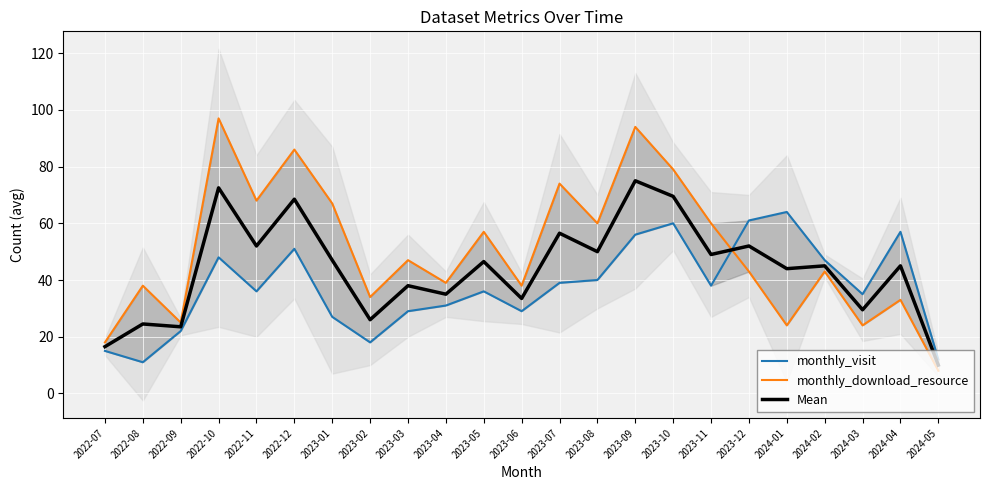

How many lines are shown in the chart?

3